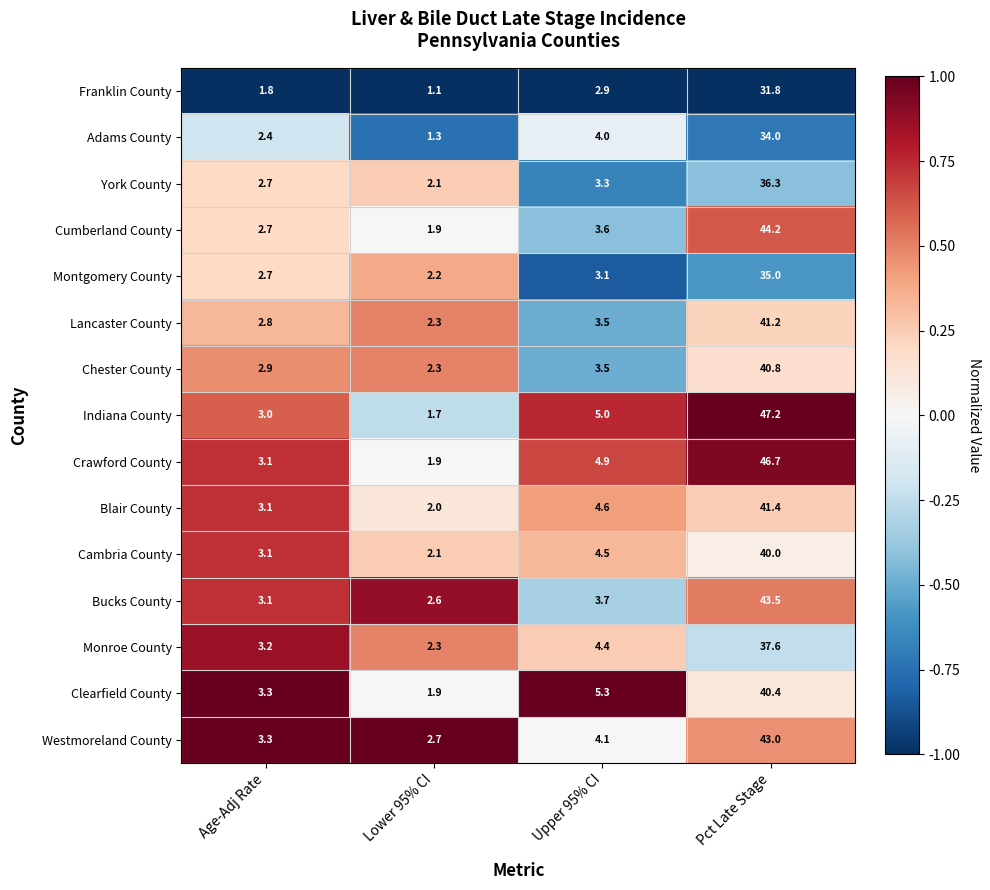

Which series has the largest total across all categories?

Indiana County